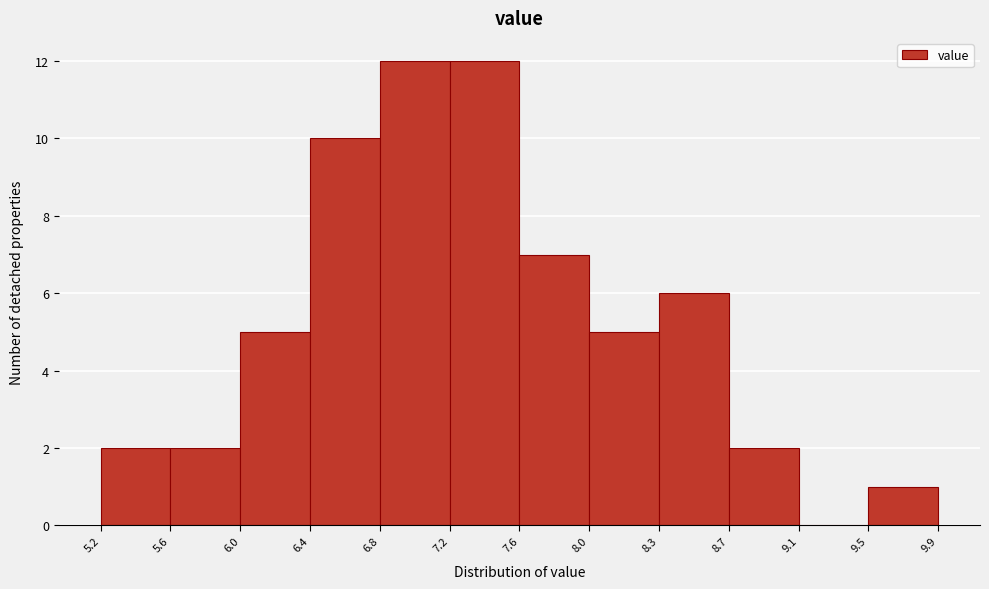

Reading left to right, transcribe this chart: for each bar, give the range it covers on the x-axis and its height. The values are not printed on the chart, so give them approximately, as read against the axis.

5.2 to 5.6: 2
5.6 to 6.0: 2
6.0 to 6.4: 5
6.4 to 6.8: 10
6.8 to 7.2: 12
7.2 to 7.6: 12
7.6 to 8.0: 7
8.0 to 8.3: 5
8.3 to 8.7: 6
8.7 to 9.1: 2
9.1 to 9.5: 0
9.5 to 9.9: 1